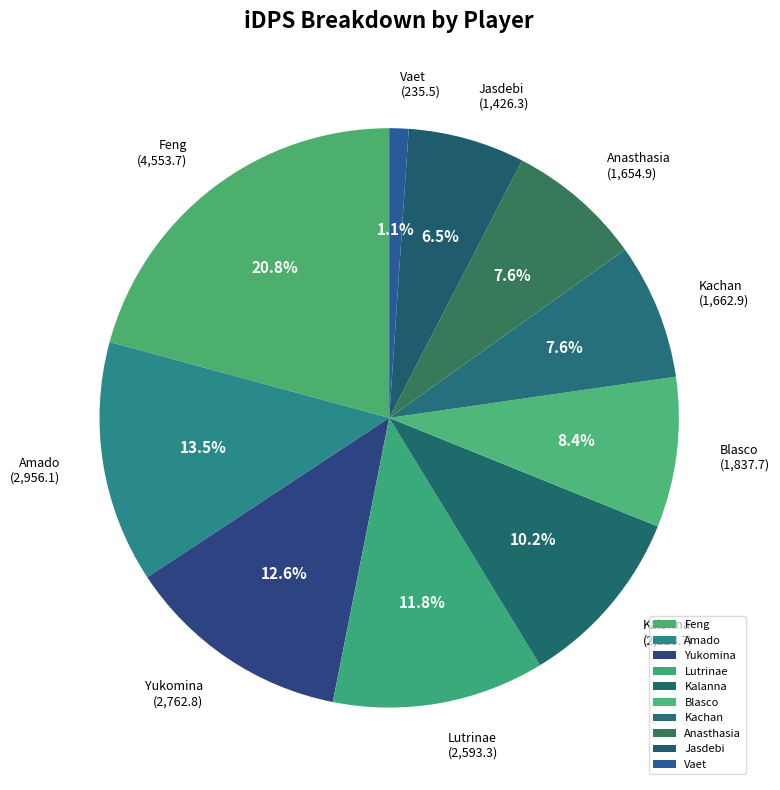

What is the largest slice in the pie chart?

Feng